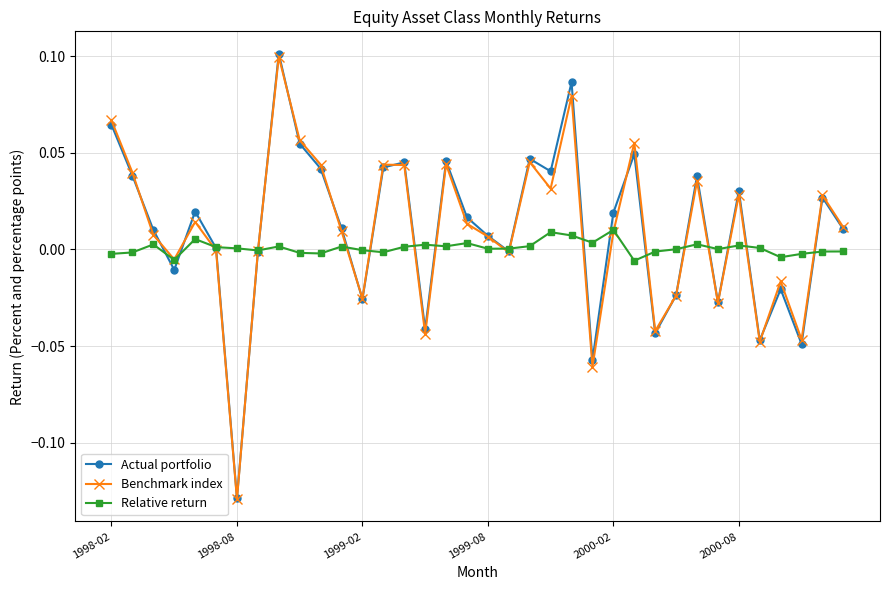

How many lines are shown in the chart?

3